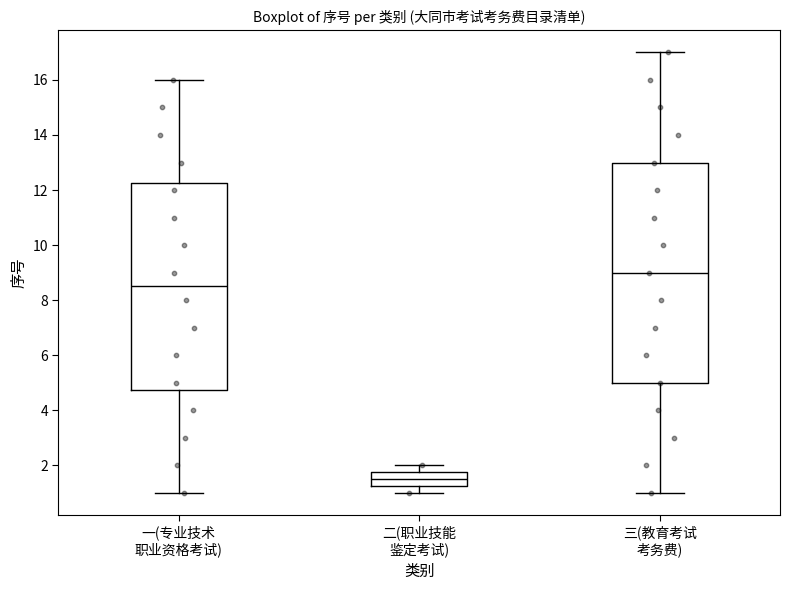

Which box is the tallest, from its lower edge to its upper edge?

三(教育考试 考务费)